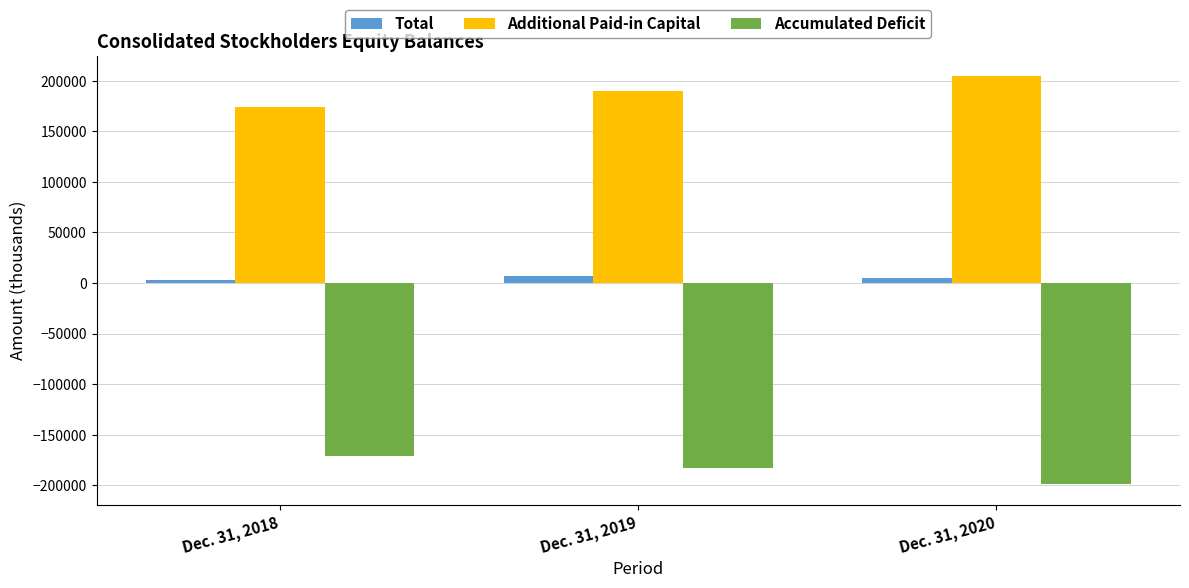

The value of Accumulated Deficit at Dec. 31, 2019 is -93450. True or false?

False